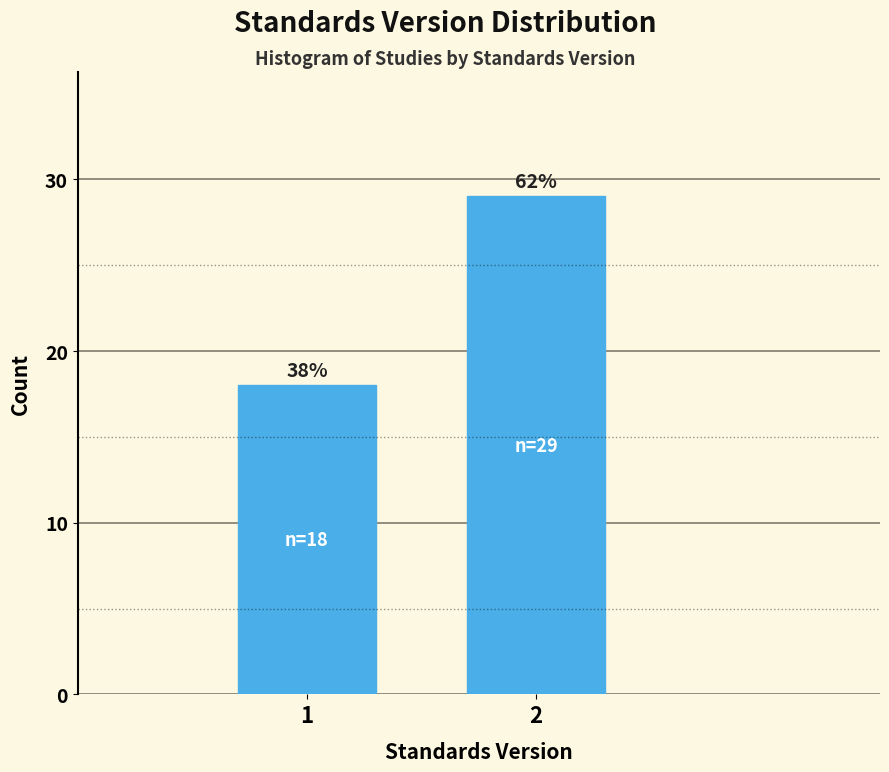

Does the chart contain any negative values?

No